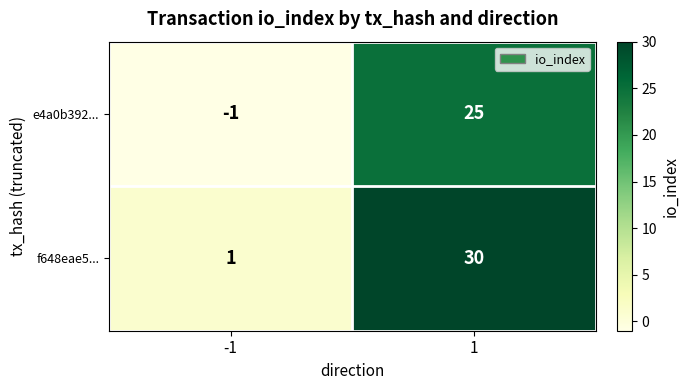

Which label corresponds to the smallest value in the chart?

-1